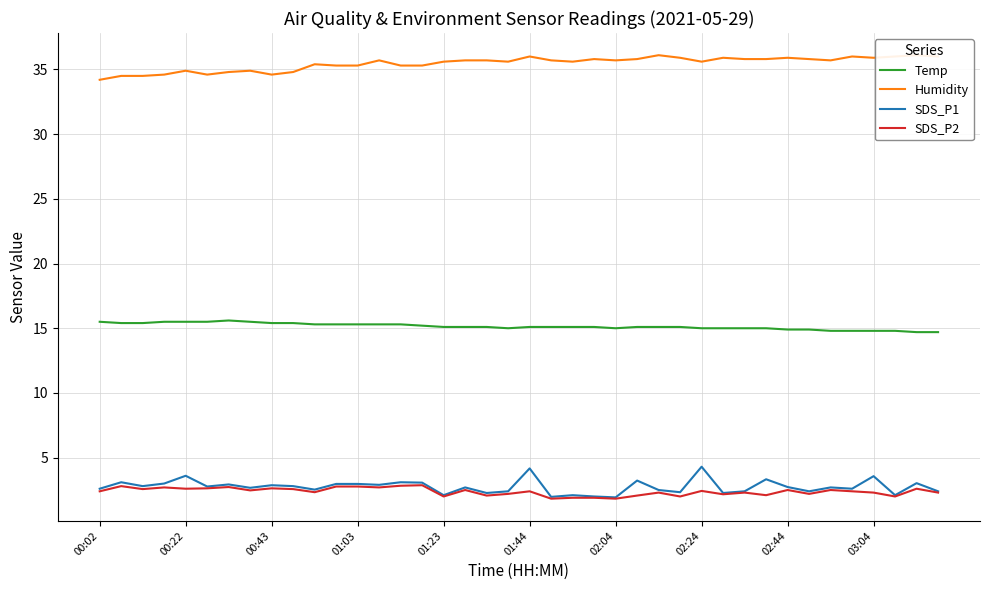

What is the highest value of the Temp series?

15.6